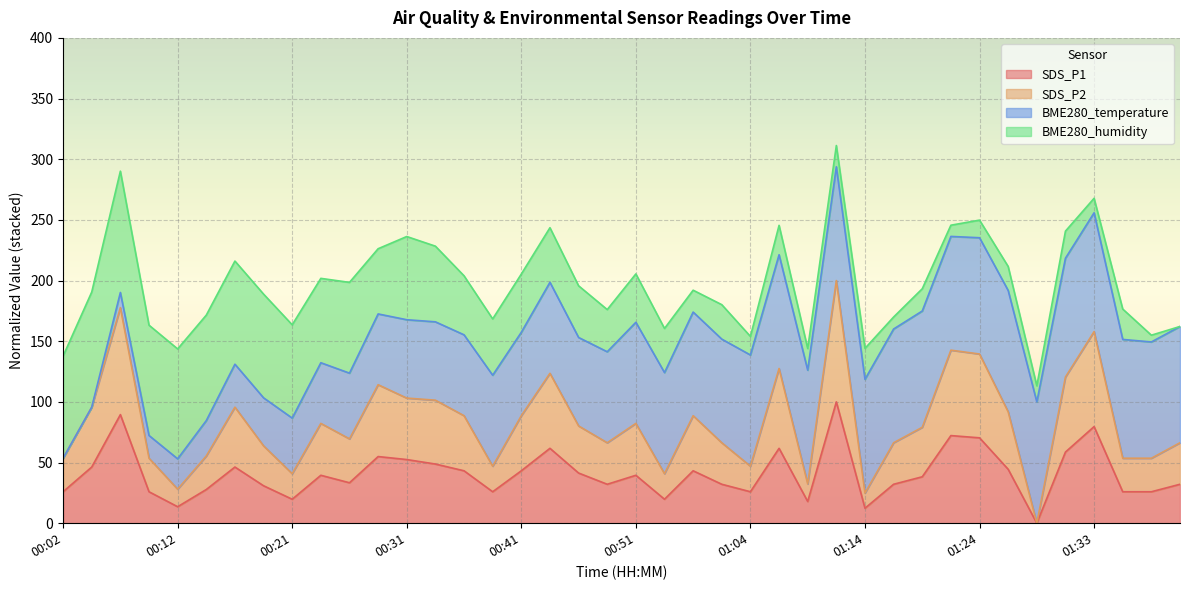

In SDS_P1, how many points are lower than both neighbors (excluding endpoints)?

10